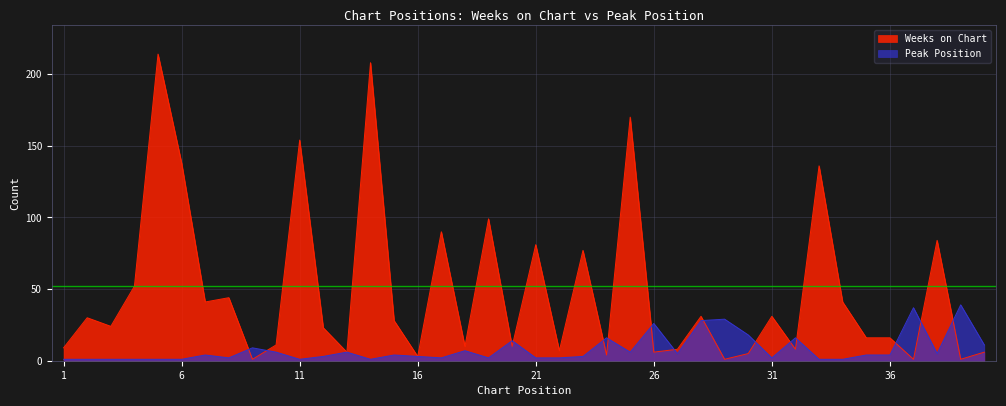

What is the difference between the maximum and second lowest values in the Weeks on Chart series?

213